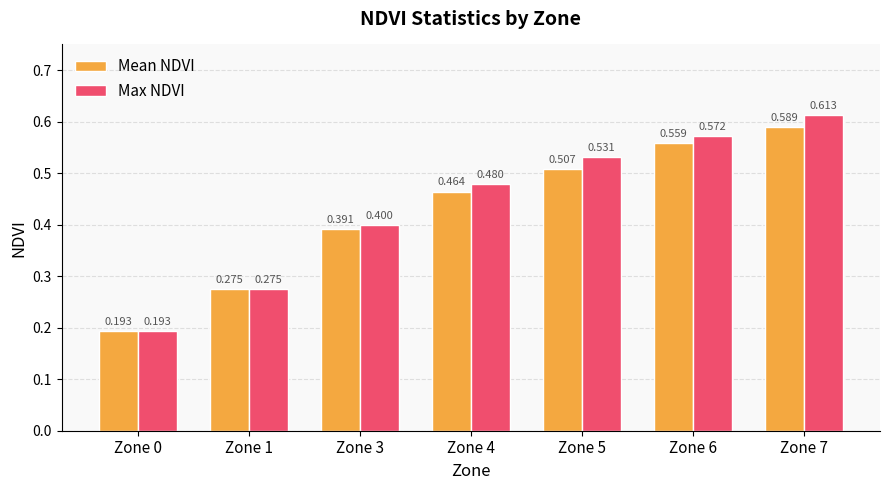

Which series changed the most between Zone 1 and Zone 7?

Max NDVI